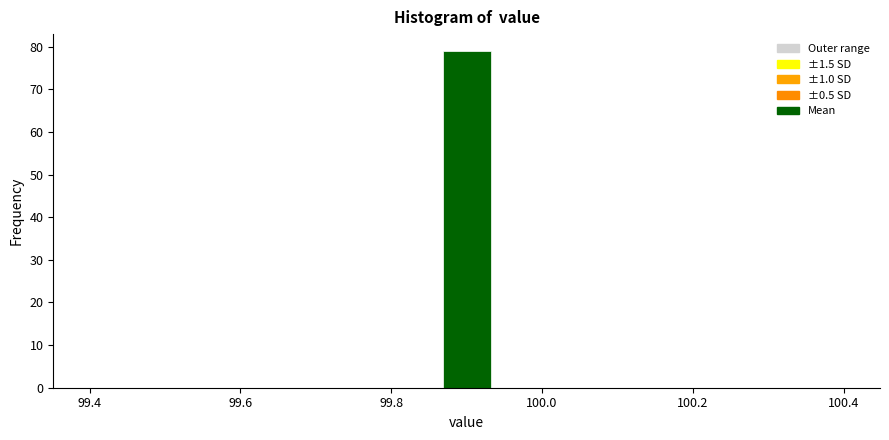

Around what value on the x-axis is the tallest bar? Give the approximate position of its centre, as read against the axis.

99.90